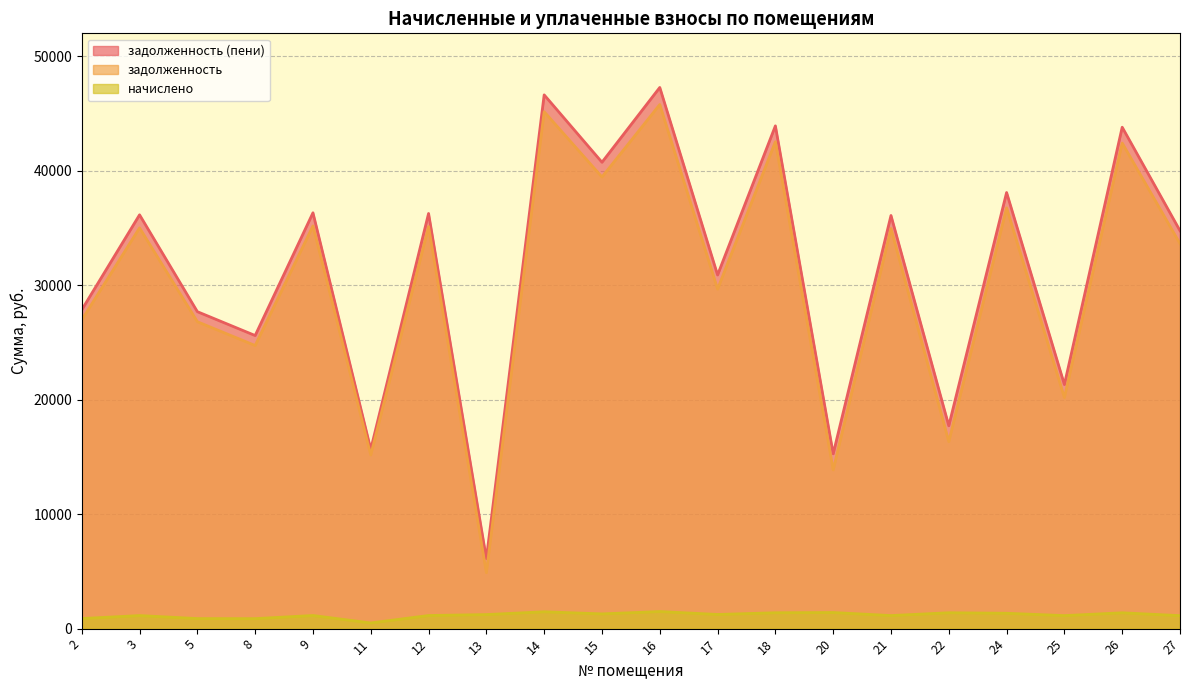

What are all the series names shown in the legend?

задолженность, задолженность (пени), начислено